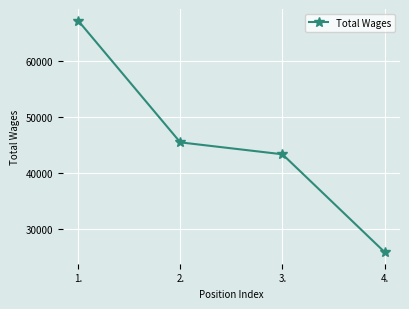

List the labels in order of value, largest first.

1., 2., 3., 4.